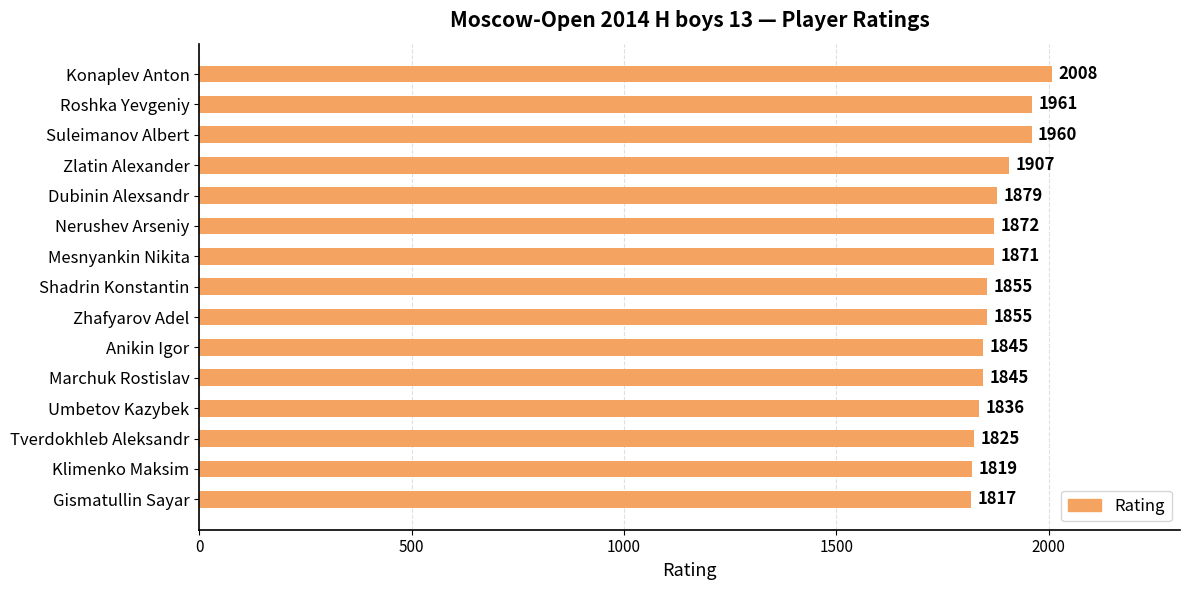

Reading top to bottom, list all the values displayed in this chart.

Konaplev Anton=2008	Roshka Yevgeniy=1961	Suleimanov Albert=1960	Zlatin Alexander=1907	Dubinin Alexsandr=1879	Nerushev Arseniy=1872	Mesnyankin Nikita=1871	Shadrin Konstantin=1855	Zhafyarov Adel=1855	Anikin Igor=1845	Marchuk Rostislav=1845	Umbetov Kazybek=1836	Tverdokhleb Aleksandr=1825	Klimenko Maksim=1819	Gismatullin Sayar=1817